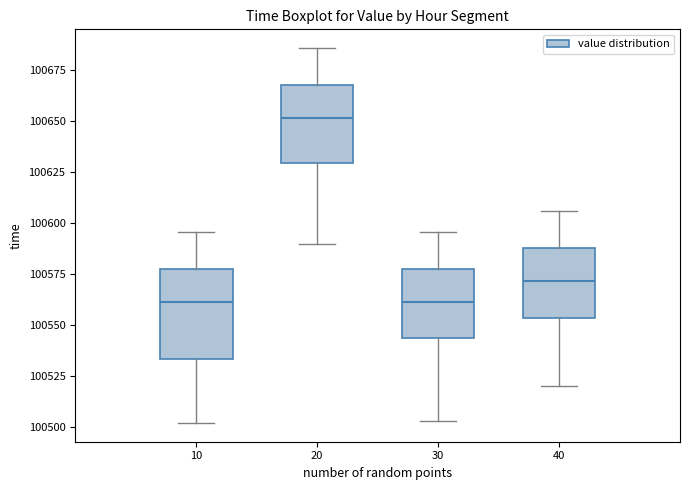

Reading left to right, read every box against the y-axis: the position of its median line, the range the box covers, and the ends of its whiskers. The values are not printed on the chart, so give them approximately, as read against the axis.

10: median 100560, box 100535 to 100580, whiskers 100500 to 100595
20: median 100650, box 100630 to 100670, whiskers 100590 to 100685
30: median 100560, box 100545 to 100580, whiskers 100505 to 100595
40: median 100570, box 100555 to 100590, whiskers 100520 to 100605